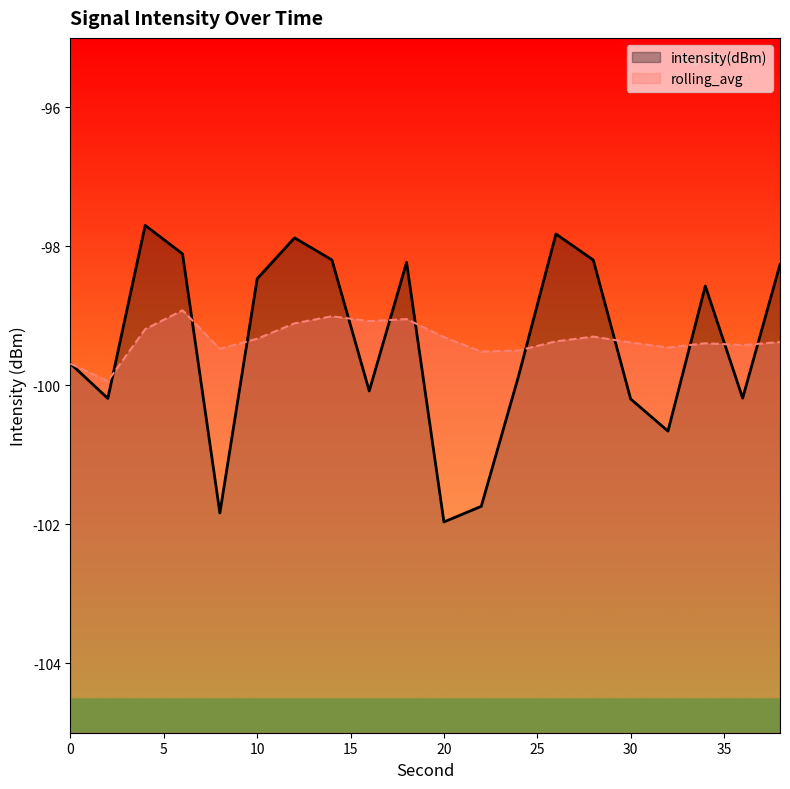

List the labels in order of intensity(dBm) value, smallest first.

20, 8, 22, 32, 30, 2, 36, 16, 24, 0, 34, 10, 38, 18, 28, 14, 6, 12, 26, 4